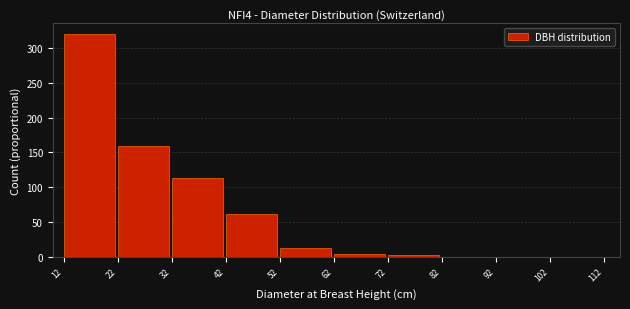

Reading left to right, list every bar in this chart as the range it spans on the x-axis followed by its height. The values are not printed on the chart, so give them approximately, as read against the axis.

12 to 22: 320
22 to 32: 160
32 to 42: 115
42 to 52: 60
52 to 62: 15
62 to 72: under 5
72 to 82: under 5
82 to 92: 0
92 to 102: 0
102 to 112: 0